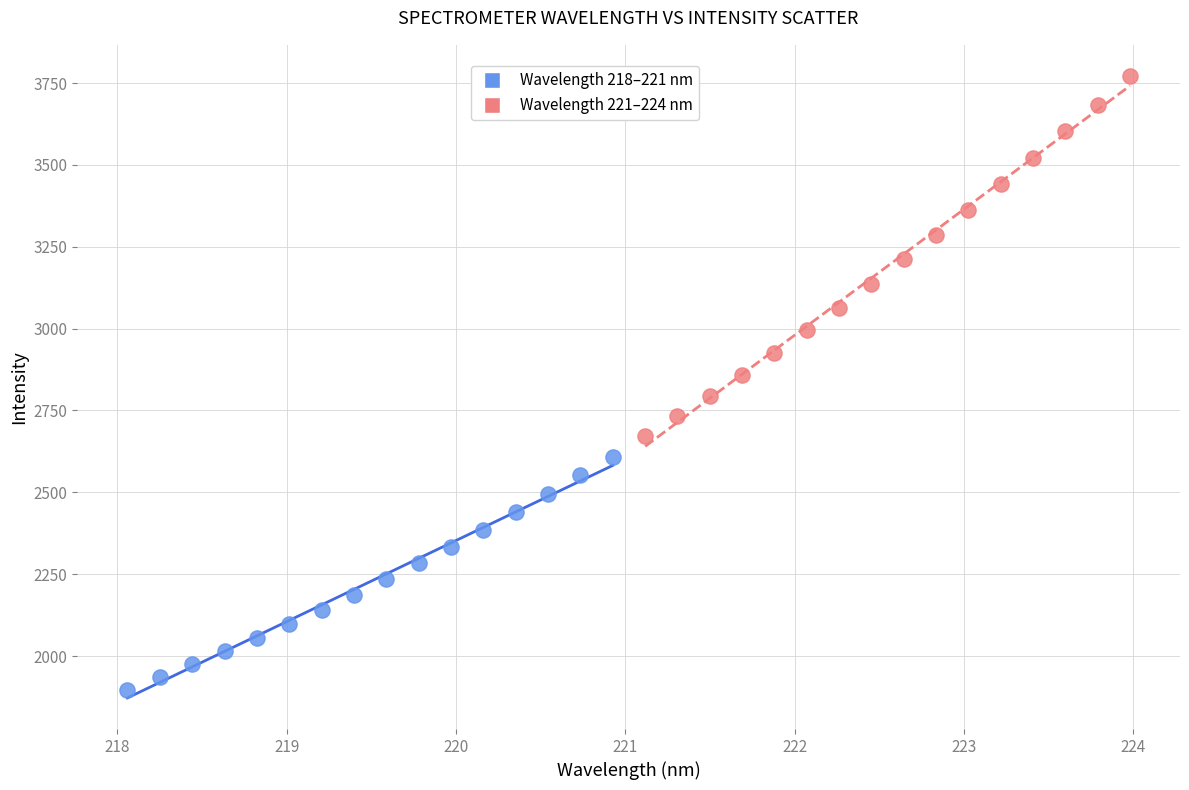

Which series has the largest Y range (max minus min)?

Wavelength 221–224 nm